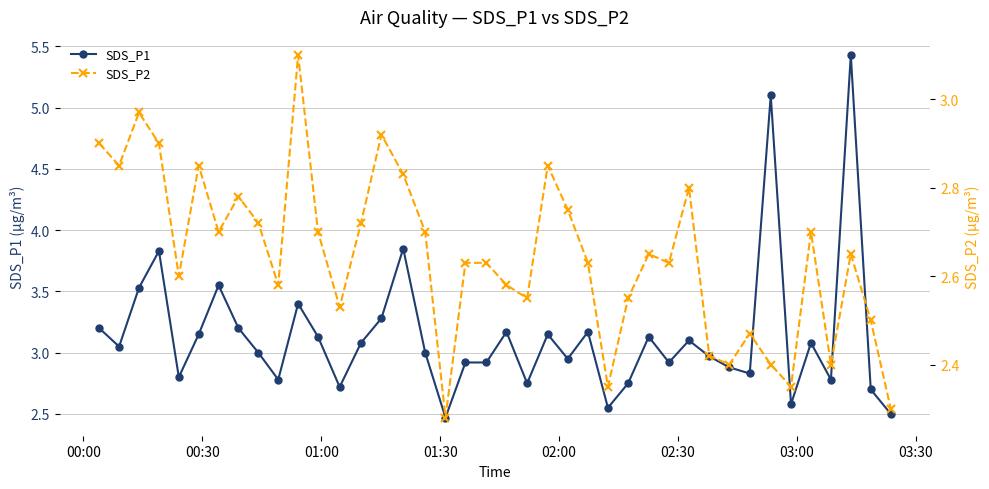

What is the highest value of the SDS_P1 series?

5.4